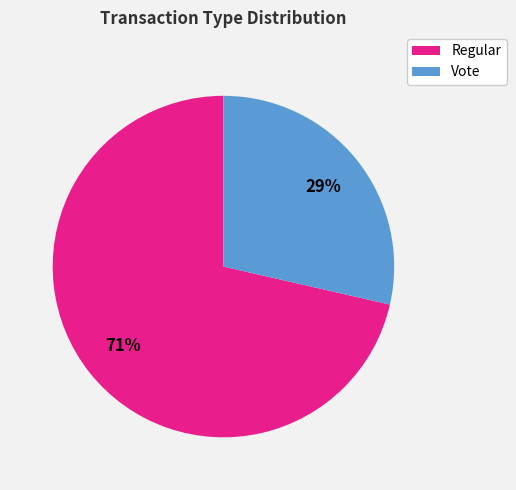

Which has a higher value, Vote or Regular?

Regular